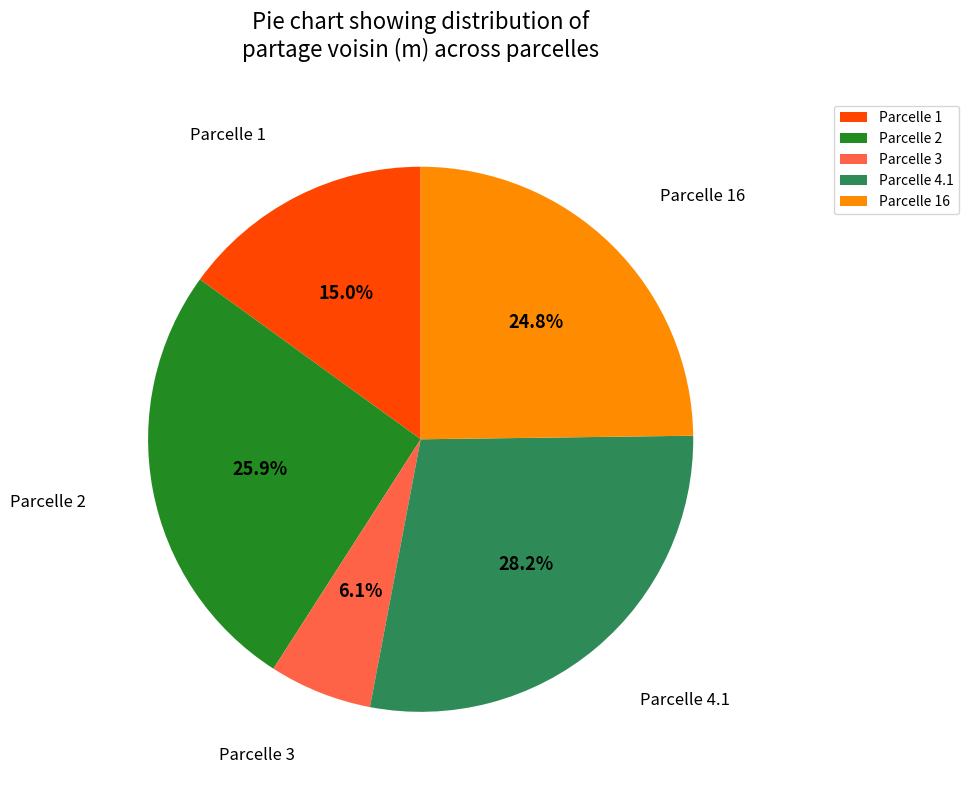

To the nearest percent, what portion does Parcelle 4.1 represent?

28%